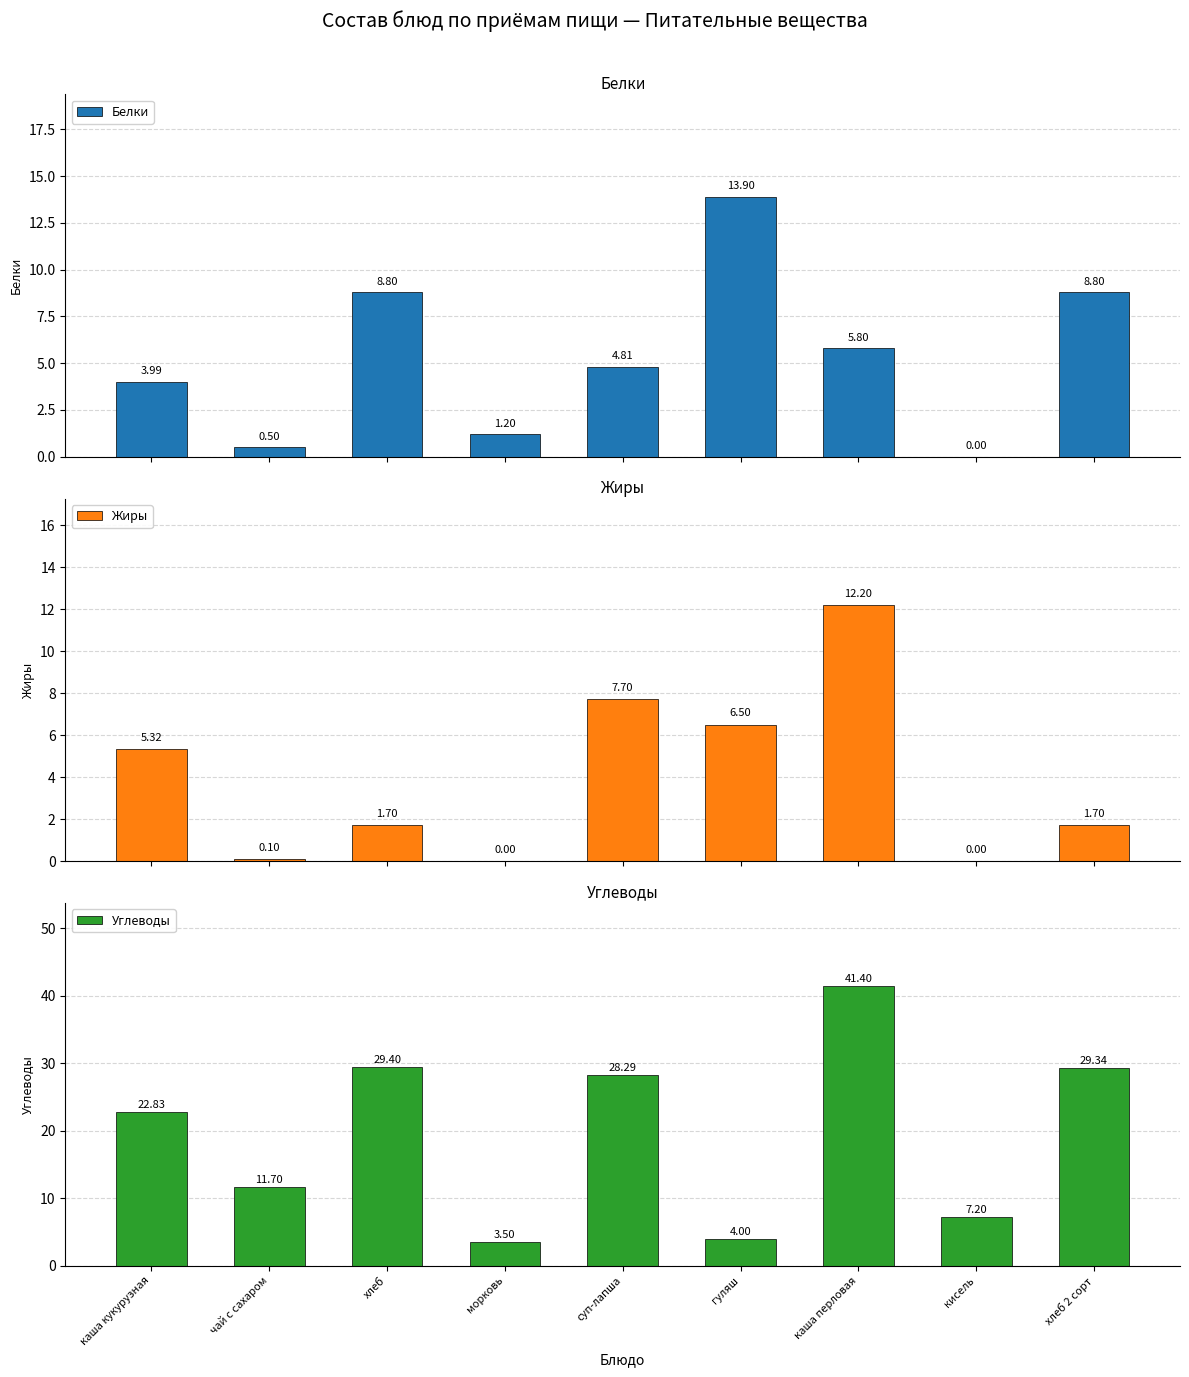

True or false: Углеводы has a value of 12.6 at кисель.

False